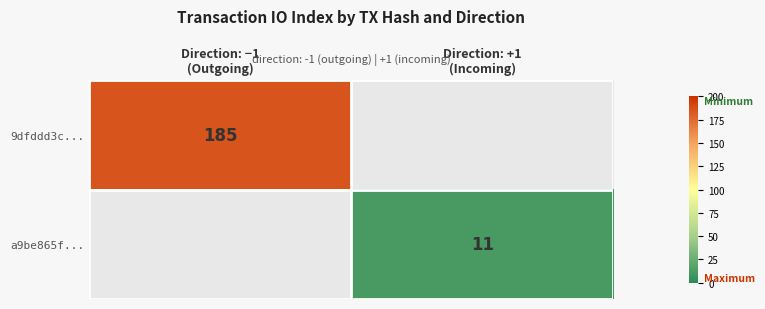

Is the value of a9be865f... at Direction: −1 (Outgoing) greater than the value of 9dfddd3c... at Direction: −1 (Outgoing)?

No